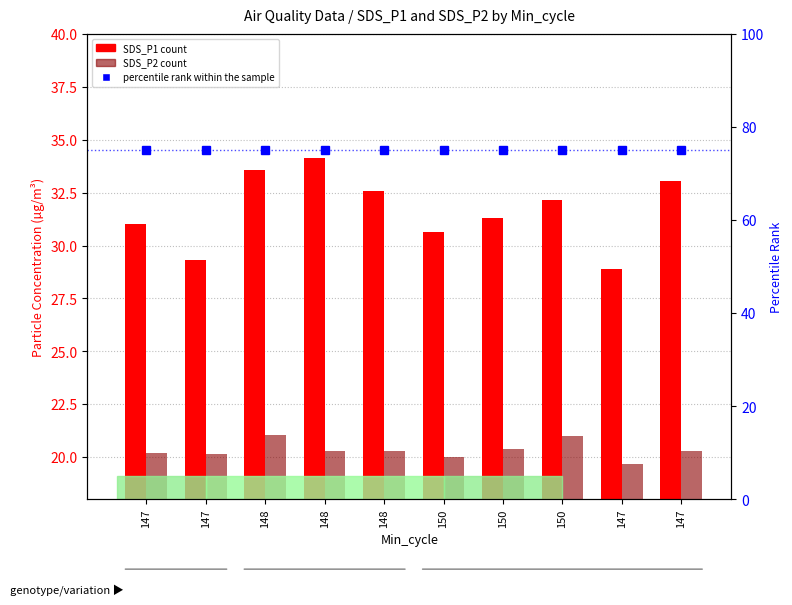

What is the minimum value shown in the chart?

19.7